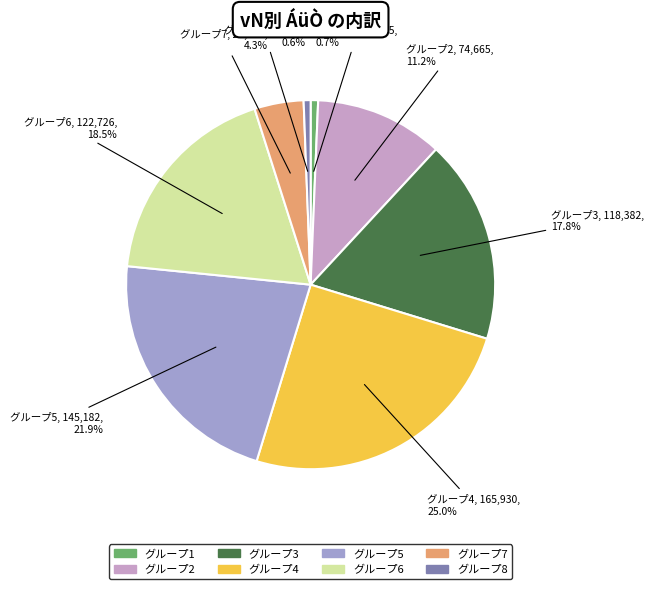

What portion of the pie excludes グループ7?

95.7%